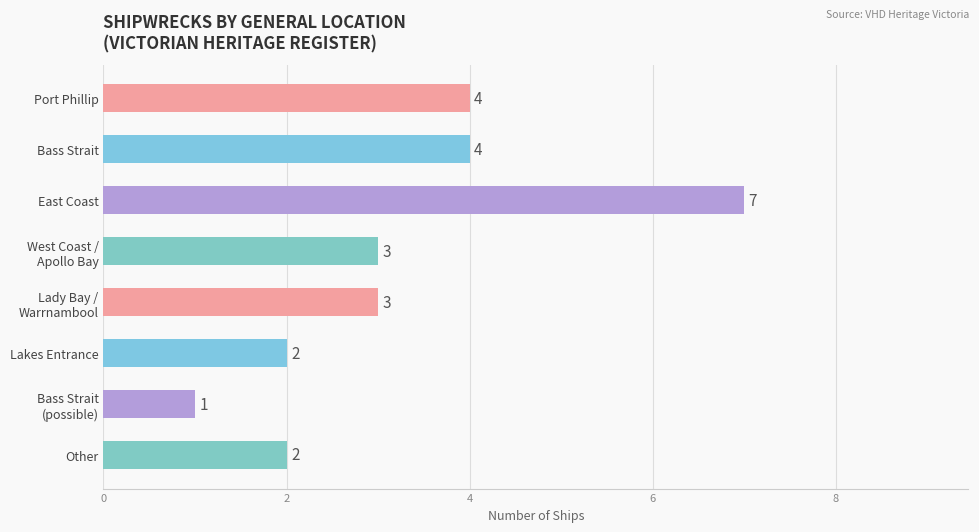

What is the label of the 2nd bar from the top?

Bass Strait